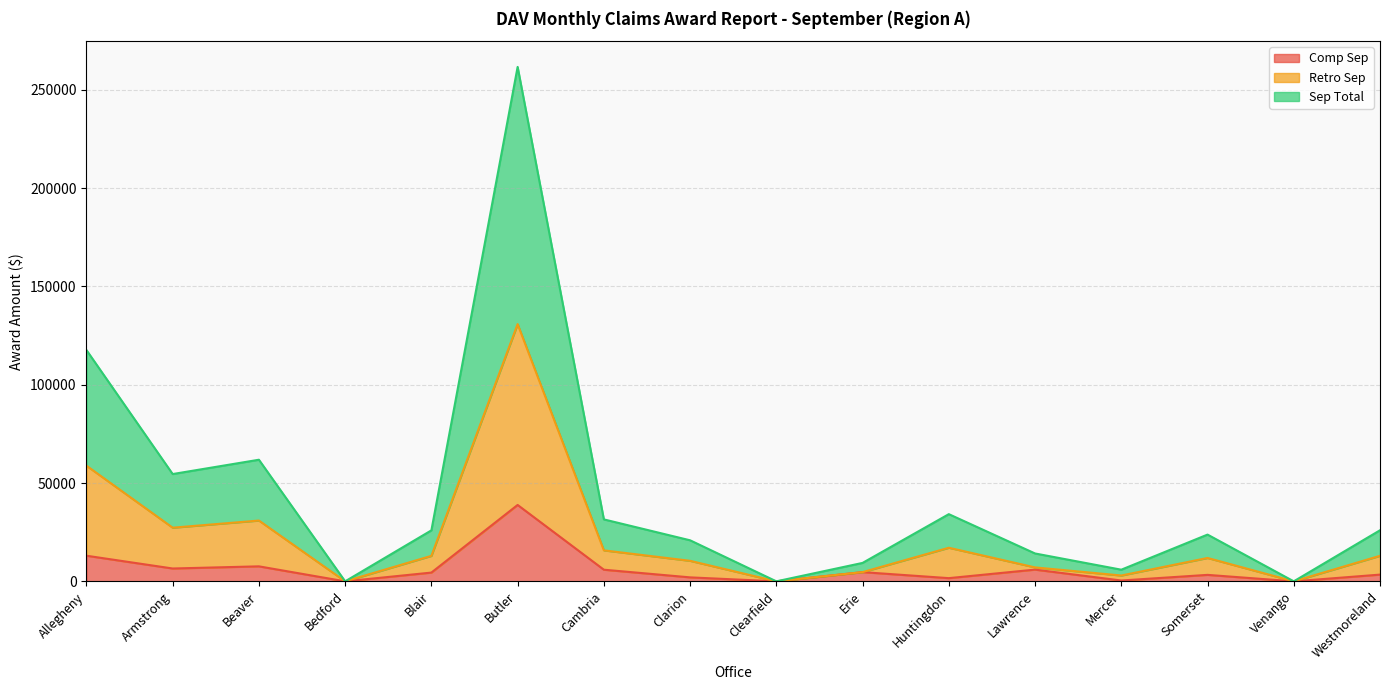

What are all the series names shown in the legend?

Comp Sep, Retro Sep, Sep Total